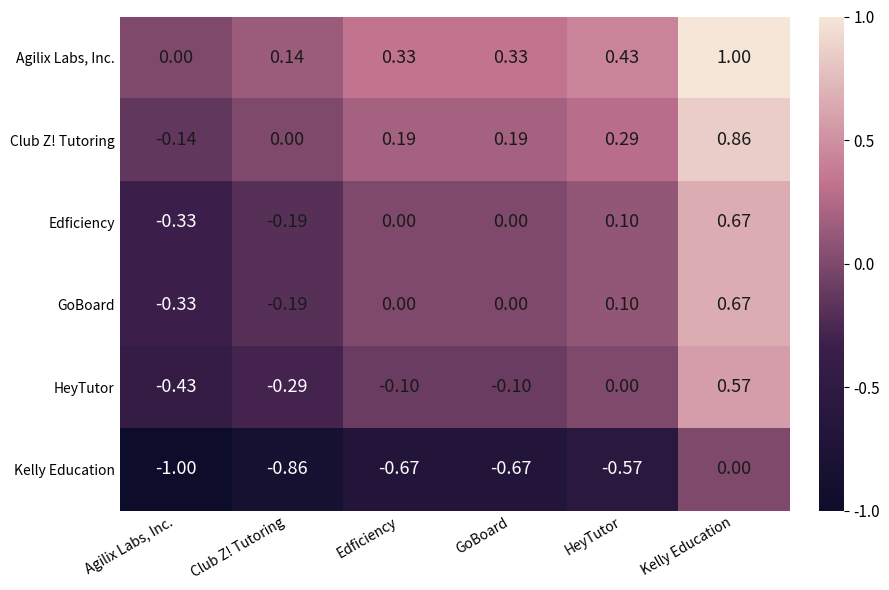

Where is HeyTutor nearest to the value 0?

HeyTutor